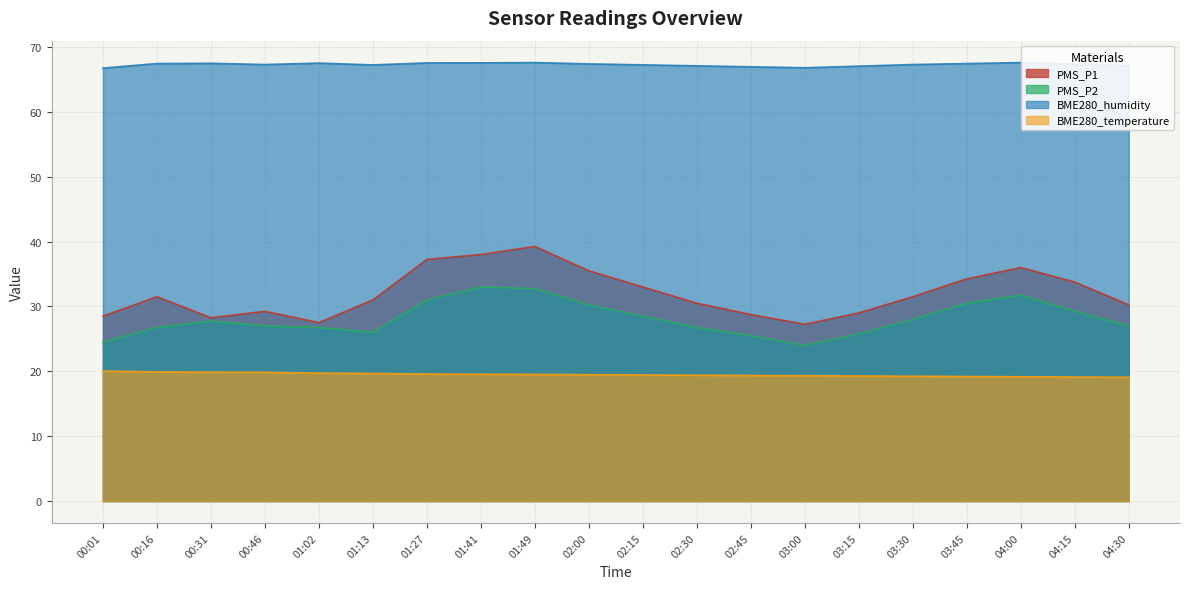

True or false: PMS_P1 has more than 1 interior local peaks.

True